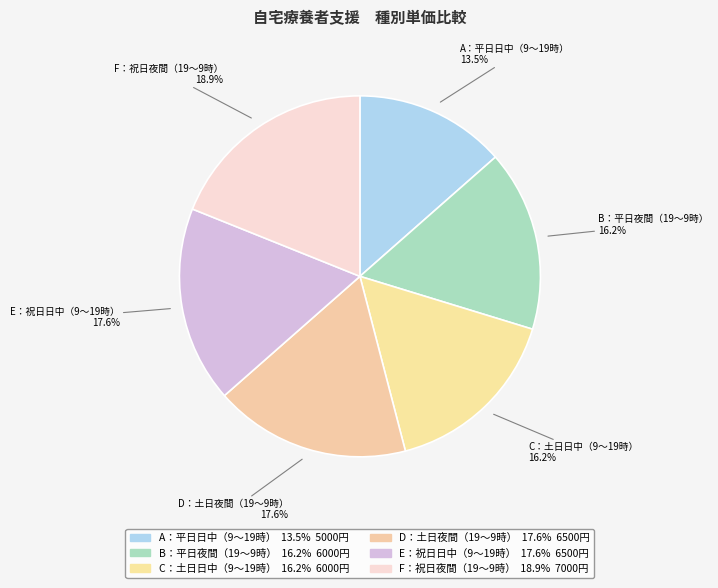

Is it true that E：祝日日中（9～19時） is 10% of the pie?

False